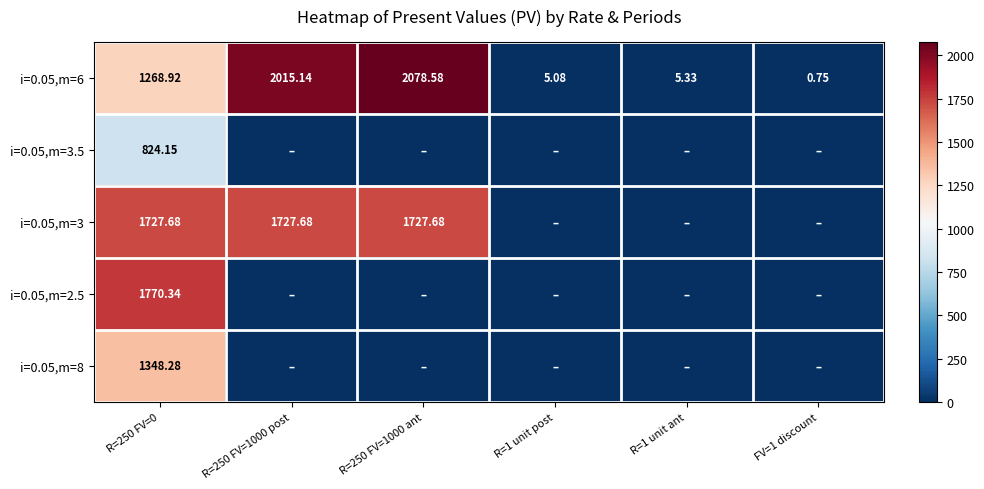

True or false: i=0.05,m=2.5 has a value of -937.8 at FV=1 discount.

False